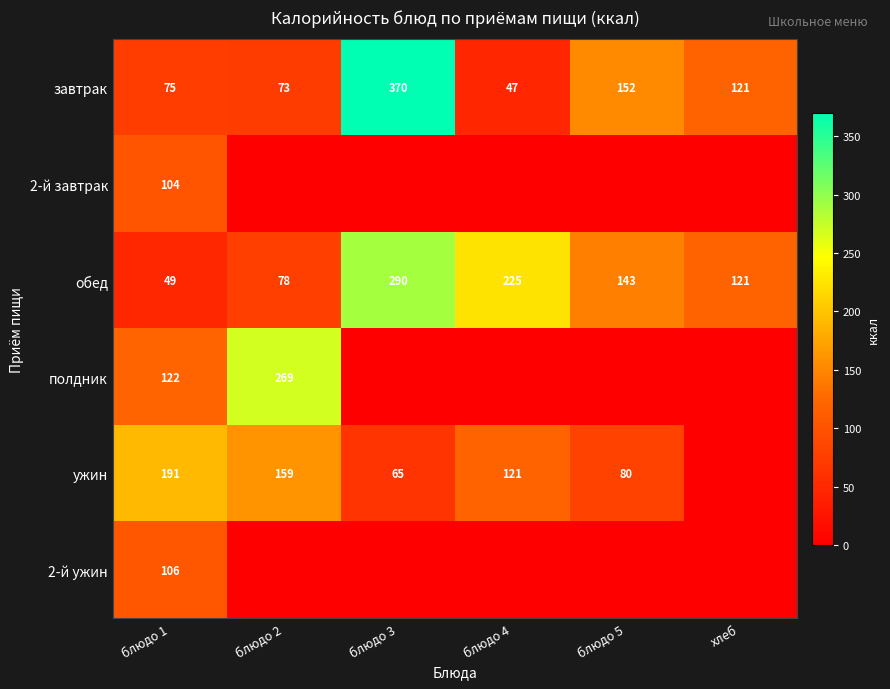

At which label does завтрак reach its minimum?

блюдо 4